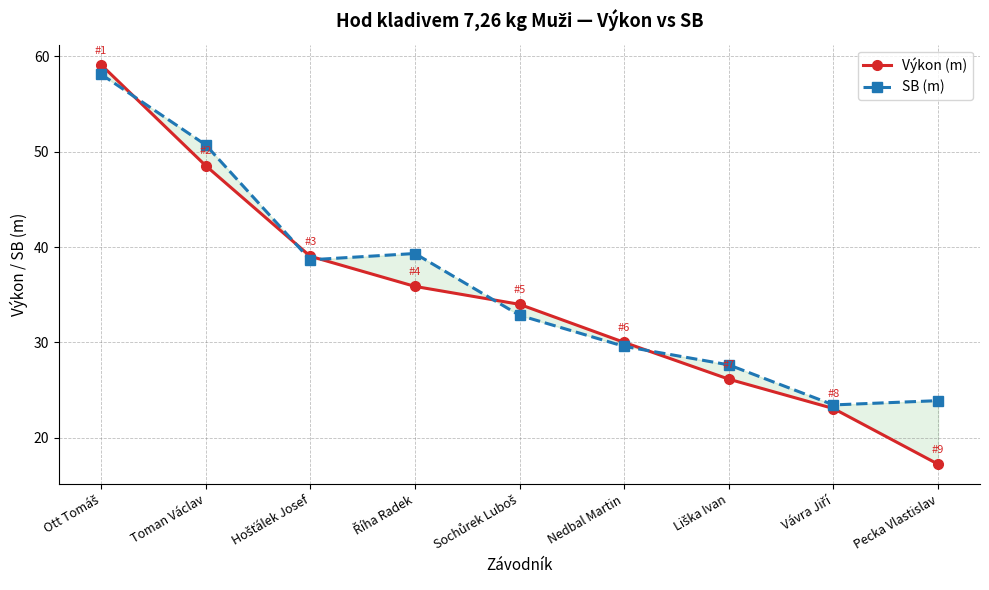

What is the sum of all SB (m) values?

324.3